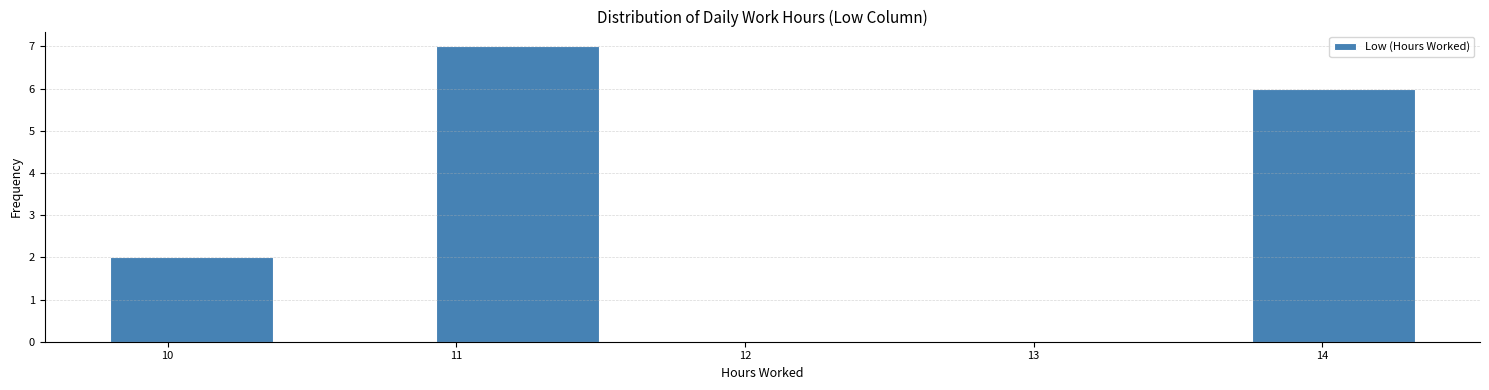

Reading left to right, transcribe this chart: for each bar, give the range it covers on the x-axis and its height. Neither the bar edges nor the heights are printed on the chart, so give them approximately, as read against the axes.

9.8 to 10.4: 2
10.4 to 10.9: 0
10.9 to 11.5: 7
11.5 to 12.1: 0
12.1 to 12.6: 0
12.6 to 13.2: 0
13.2 to 13.8: 0
13.8 to 14.3: 6